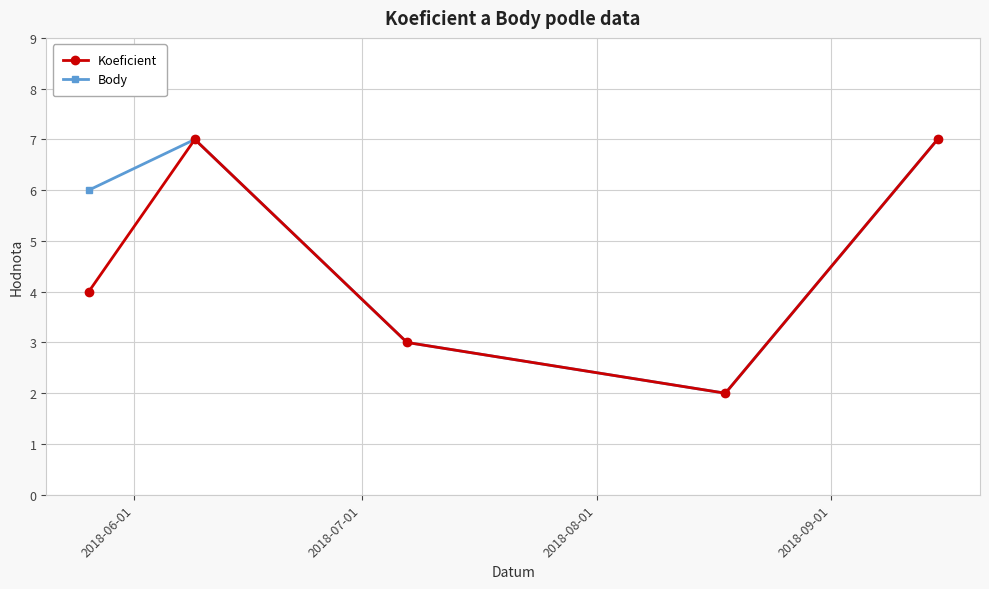

How many data points in Koeficient are less than 4?

2